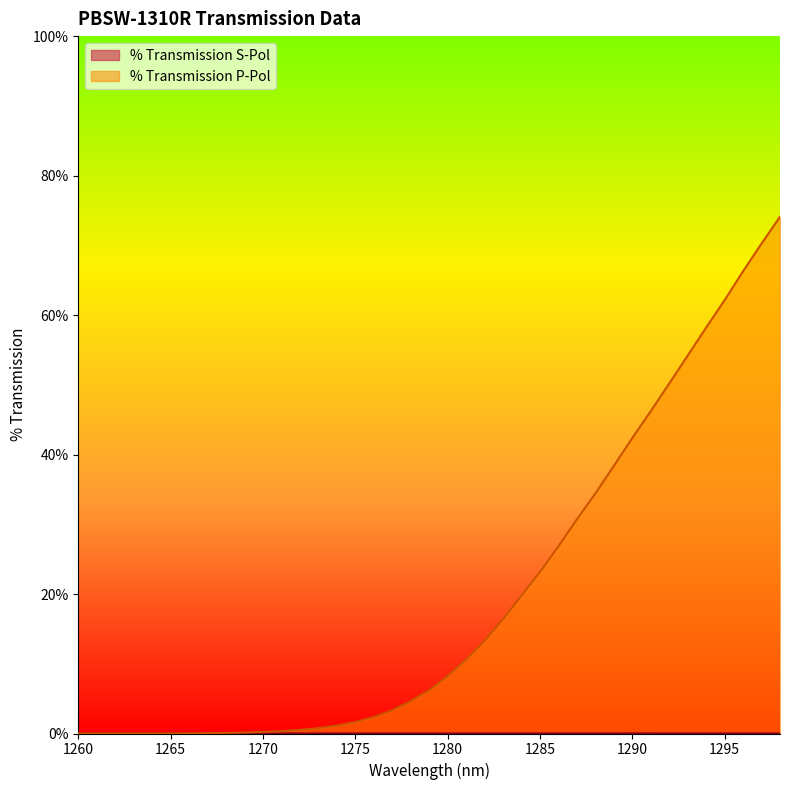

Reading right to left, transcribe all the data shown in this chart.

% Transmission S-Pol: 1298=0.0	1297=0.0	1296=0.0	1295=0.0	1294=0.0	1293=0.0	1292=0.0	1291=0.0	1290=0.0	1289=0.0	1288=0.0	1287=0.0	1286=0.0	1285=0.0	1284=0.0	1283=0.0	1282=0.0	1281=0.0	1280=0.0	1279=0.0	1278=0.0	1277=0.0	1276=0.0	1275=0.0	1274=0.0	1273=0.0	1272=0.0	1271=0.0	1270=0.0	1269=0.0	1268=0.0	1267=0.0	1266=0.0	1265=0.0	1264=0.0	1263=0.0	1262=0.0	1261=0.0	1260=0.0
% Transmission P-Pol: 1298=74.1	1297=70.3	1296=66.3	1295=62.1	1294=58.2	1293=54.2	1292=50.2	1291=46.2	1290=42.4	1289=38.4	1288=34.4	1287=30.7	1286=26.8	1285=23.2	1284=19.8	1283=16.4	1282=13.3	1281=10.6	1280=8.2	1279=6.2	1278=4.6	1277=3.3	1276=2.3	1275=1.6	1274=1.1	1273=0.8	1272=0.5	1271=0.3	1270=0.2	1269=0.1	1268=0.1	1267=0.1	1266=0.0	1265=0.0	1264=0.0	1263=0.0	1262=0.0	1261=0.0	1260=0.0